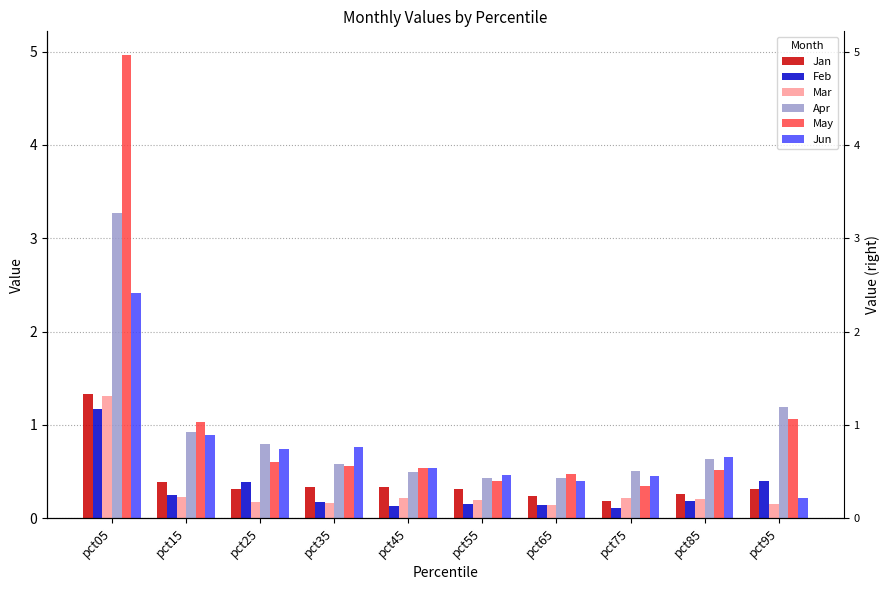

Which label corresponds to the largest value in the chart?

pct05